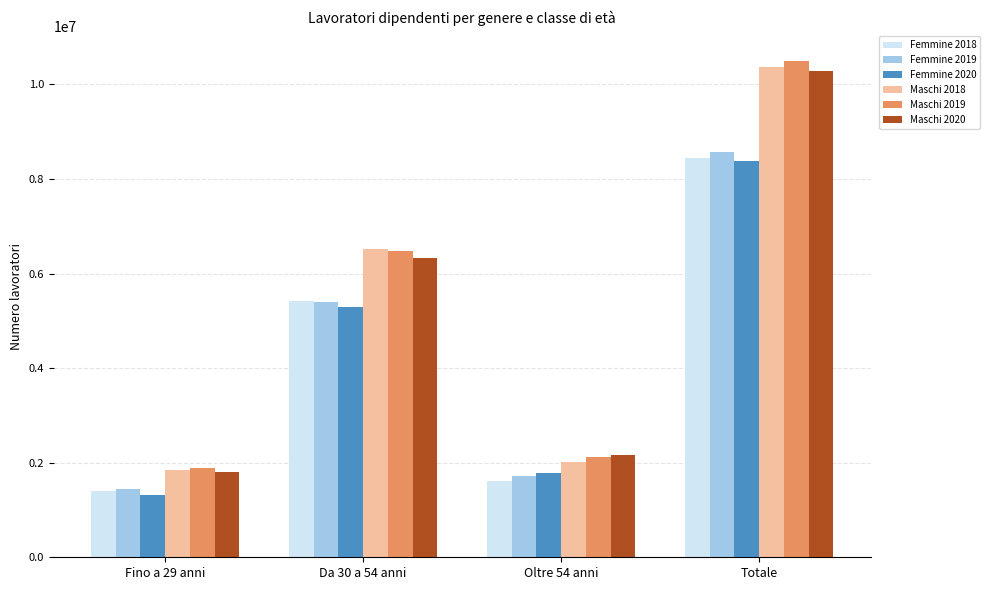

True or false: Femmine 2018 has a value of 1850213 at Fino a 29 anni.

False